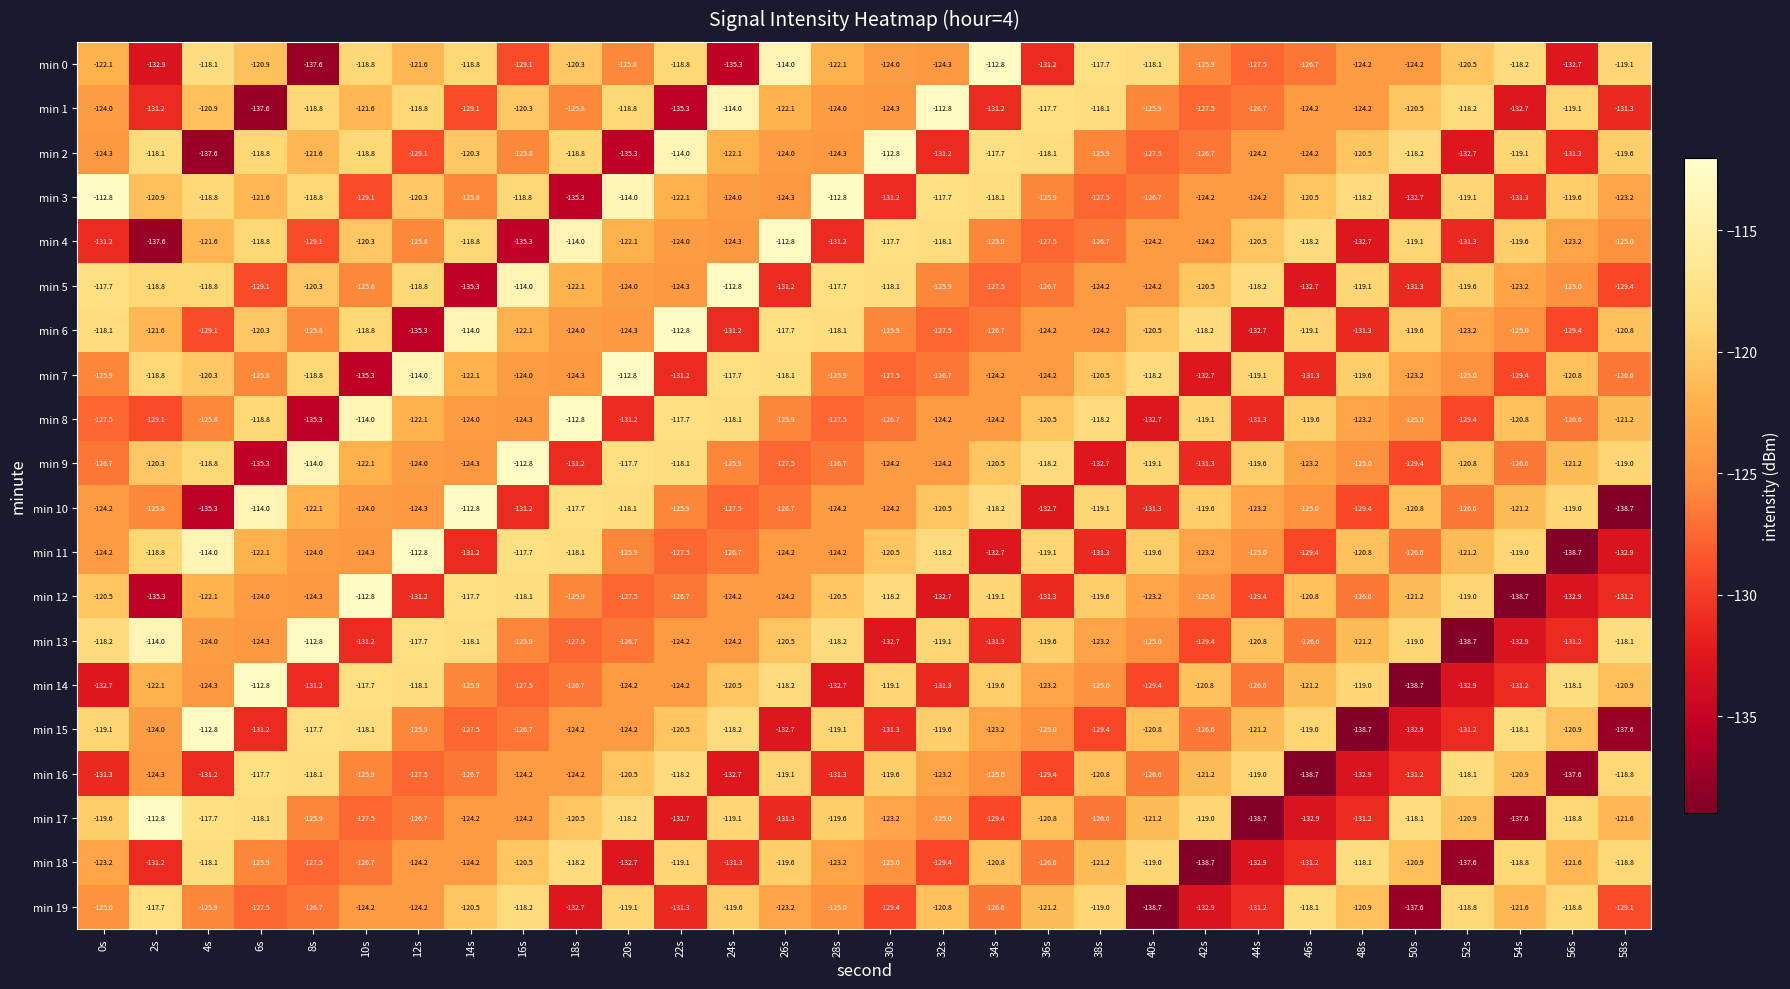

What is the total value across all series at 48s?

-2496.8